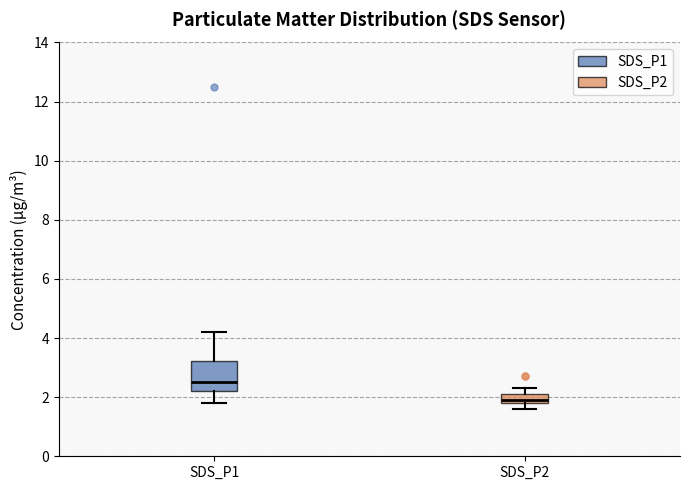

Comparing the boxes themselves (not the whiskers), which one is the tallest?

SDS_P1